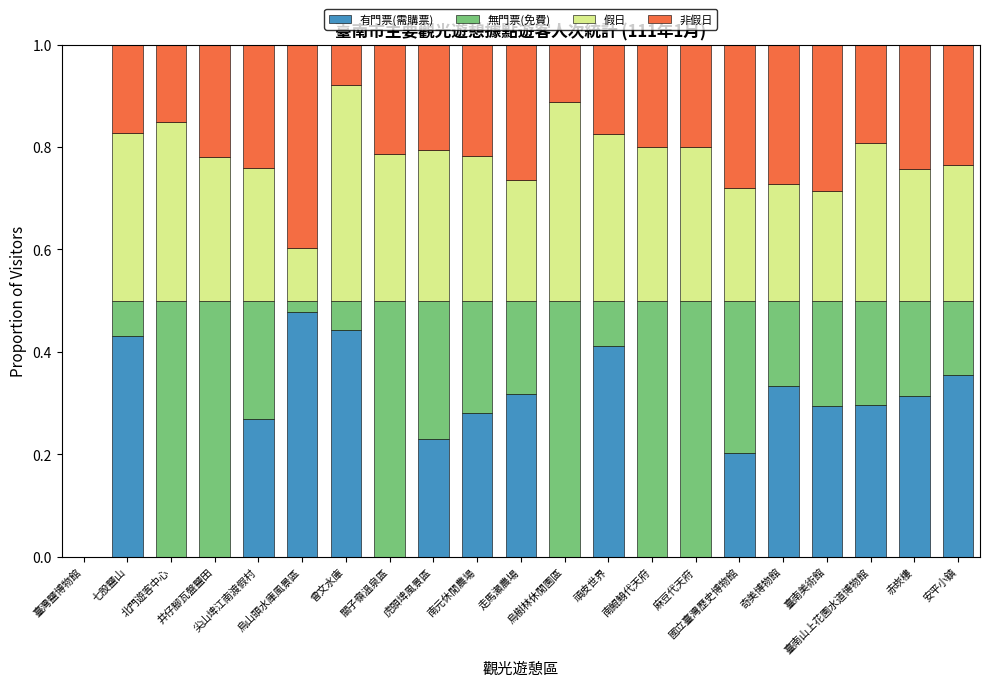

What is the sum of all 有門票(需購票) values?

4.7